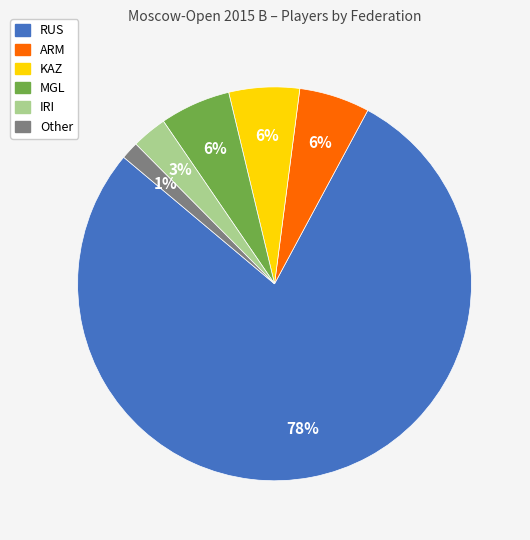

Is MGL the majority of the pie?

No